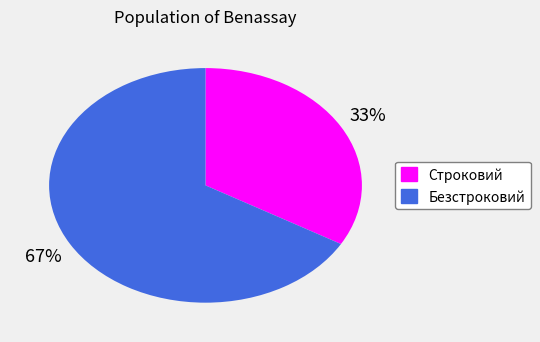

What is the largest slice in the pie chart?

Безстроковий